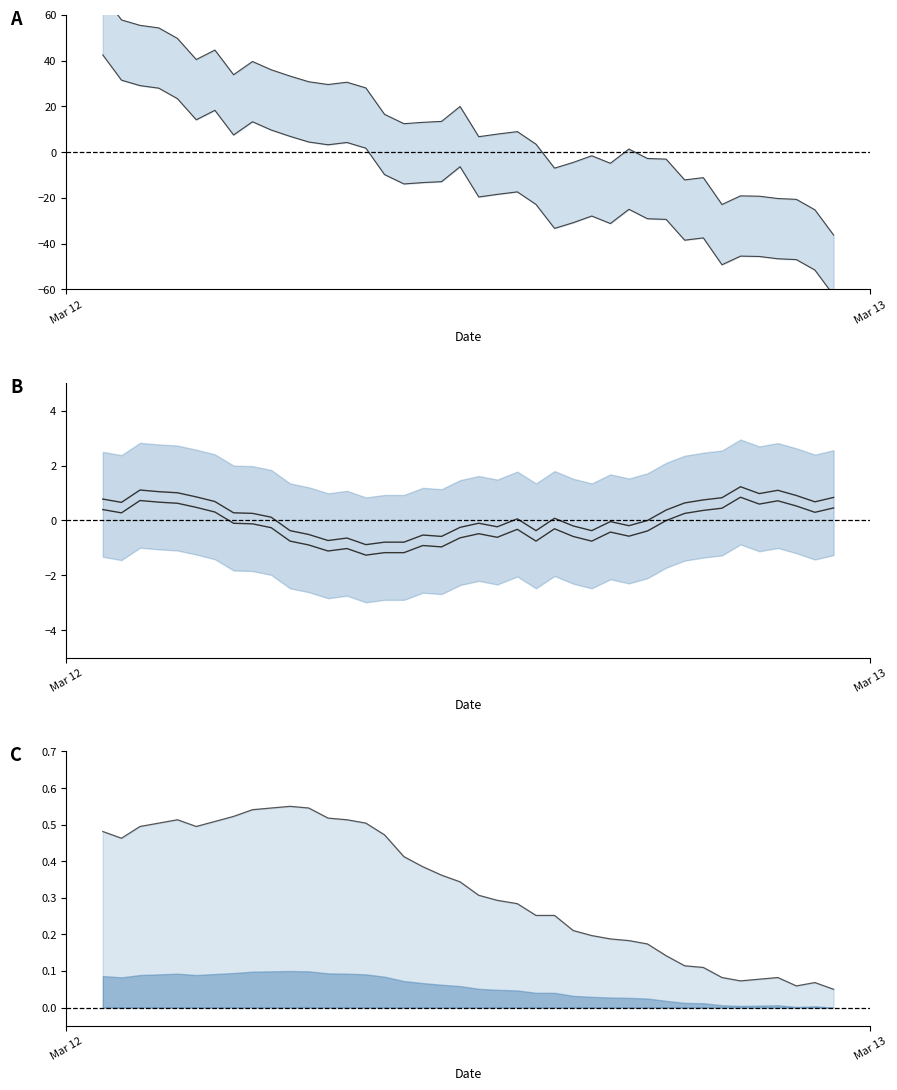

At which category is the sum across all series the highest?

Mar 12